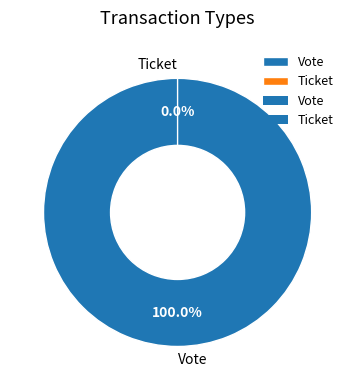

What is the total percentage of Ticket and Vote?

100.0%